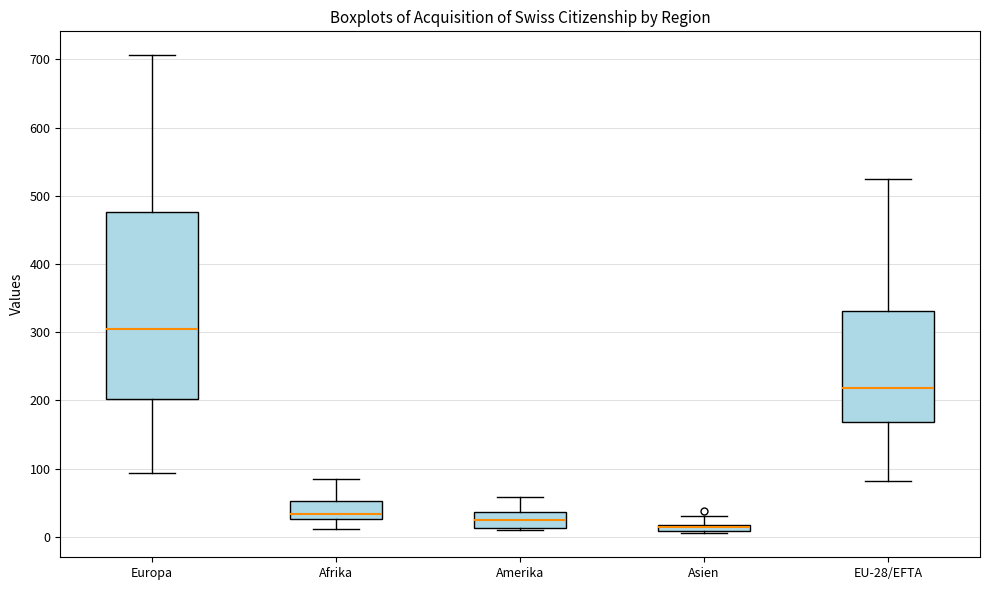

Which box's median line is the highest?

Europa